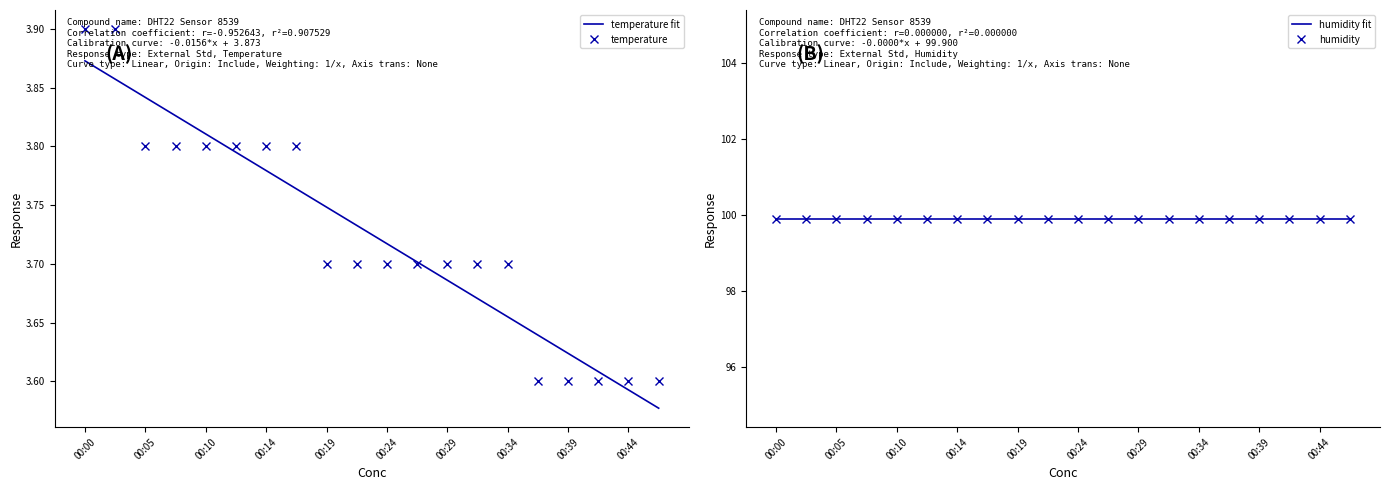

True or false: temperature fit and humidity fit cross at least once.

False